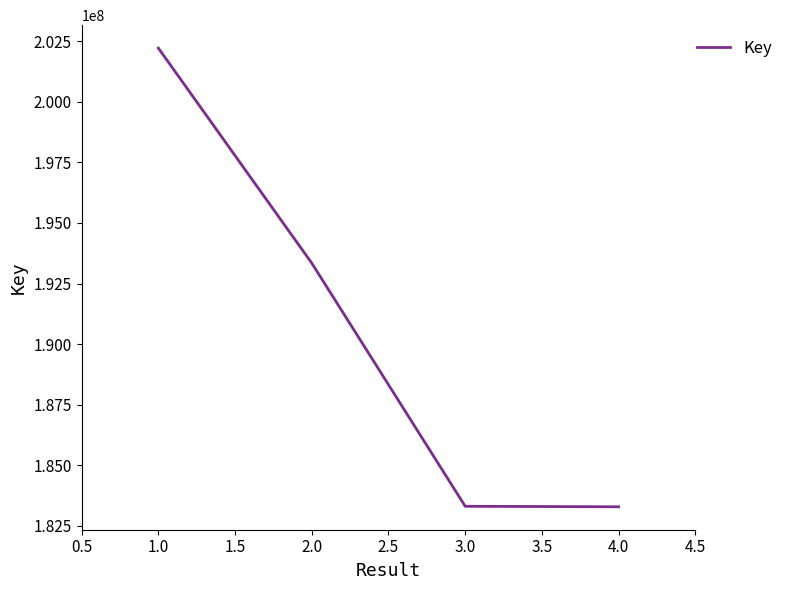

The value at 4.0 is 183280366. True or false?

True